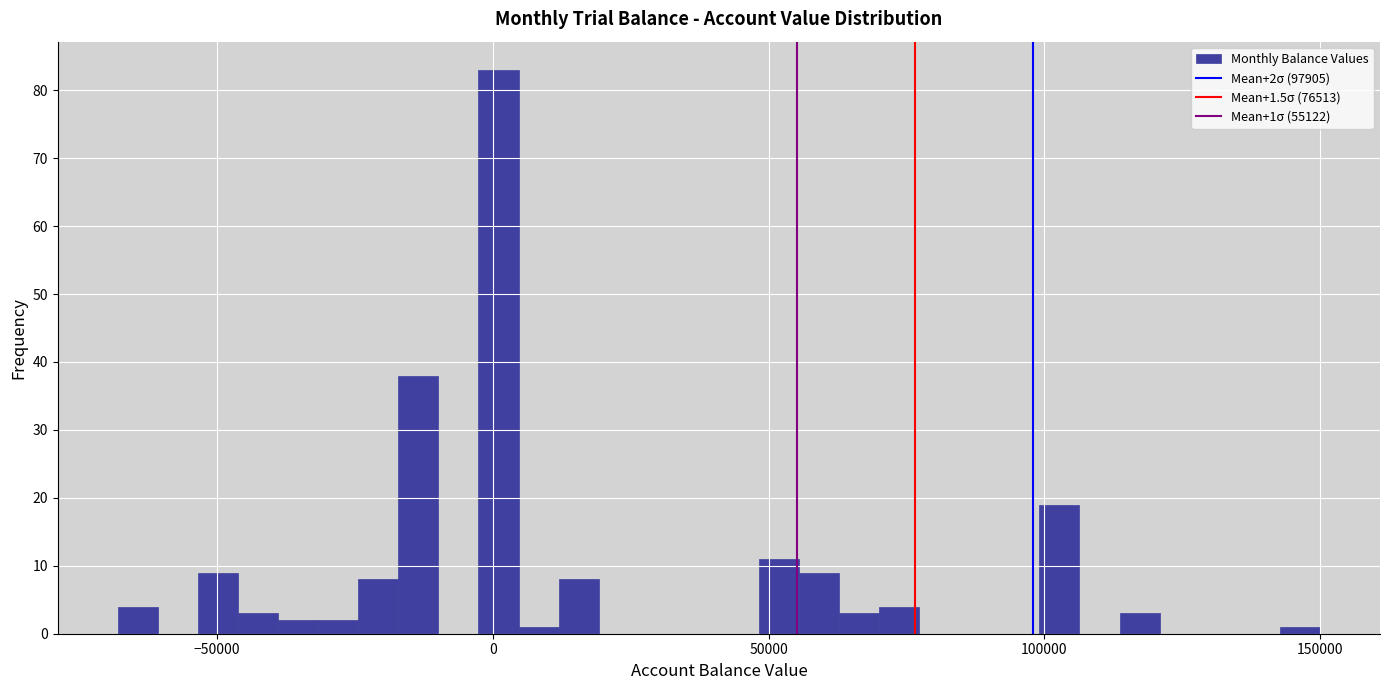

Read against the x-axis, roughly where is the centre of the tallest bar?

0